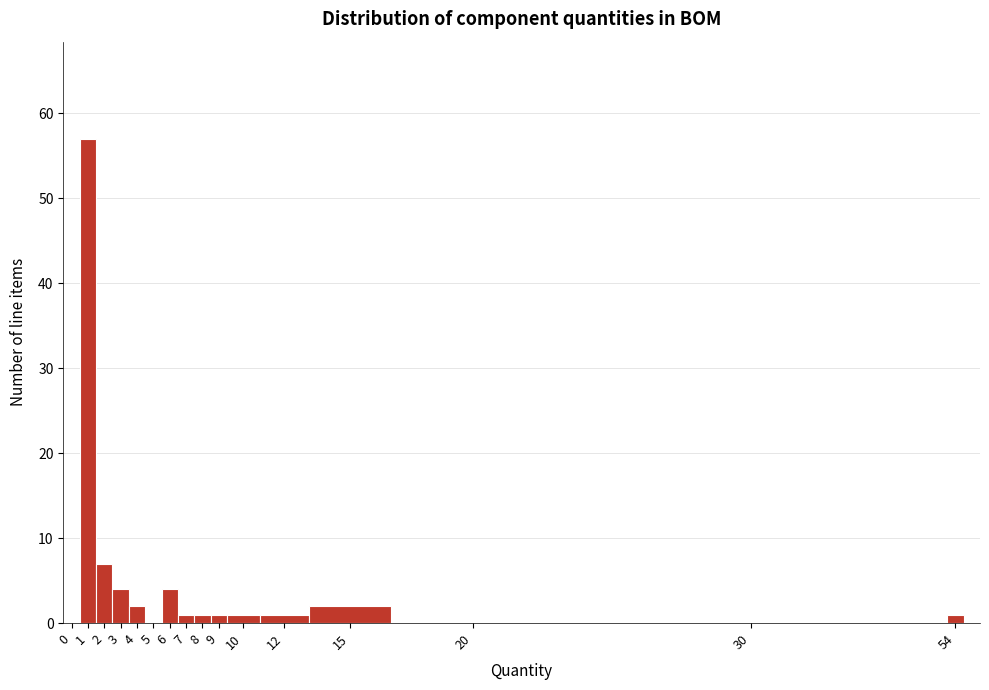

Reading right to left, extract all data points from this chart.

54=1	30=0	20=0	15=2	12=1	10=1	9=1	8=1	7=1	6=4	5=0	4=2	3=4	2=7	1=57	0=0